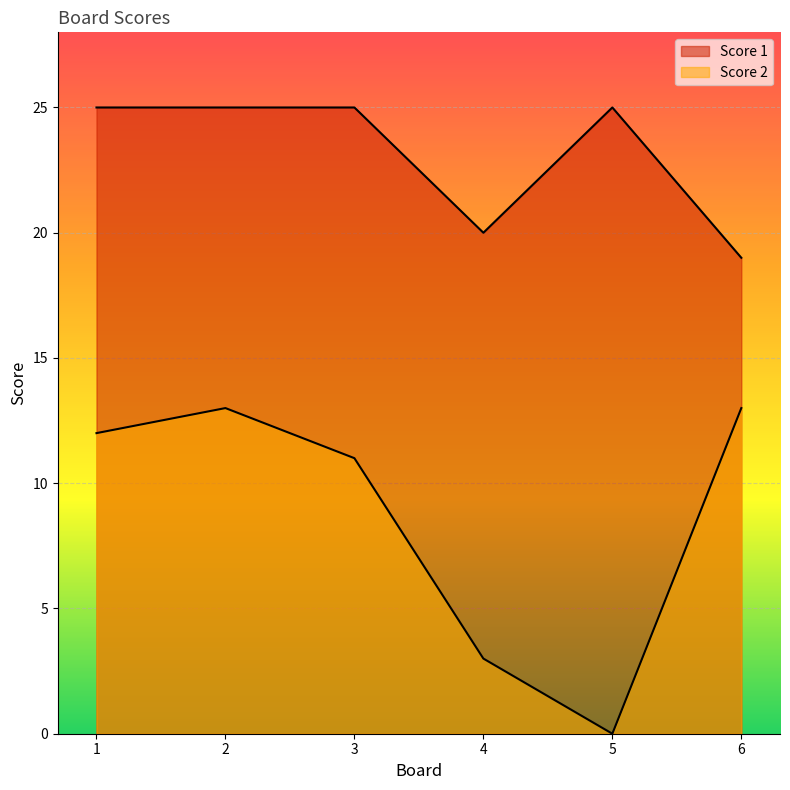

At which label is Score 2 closest to 6?

4